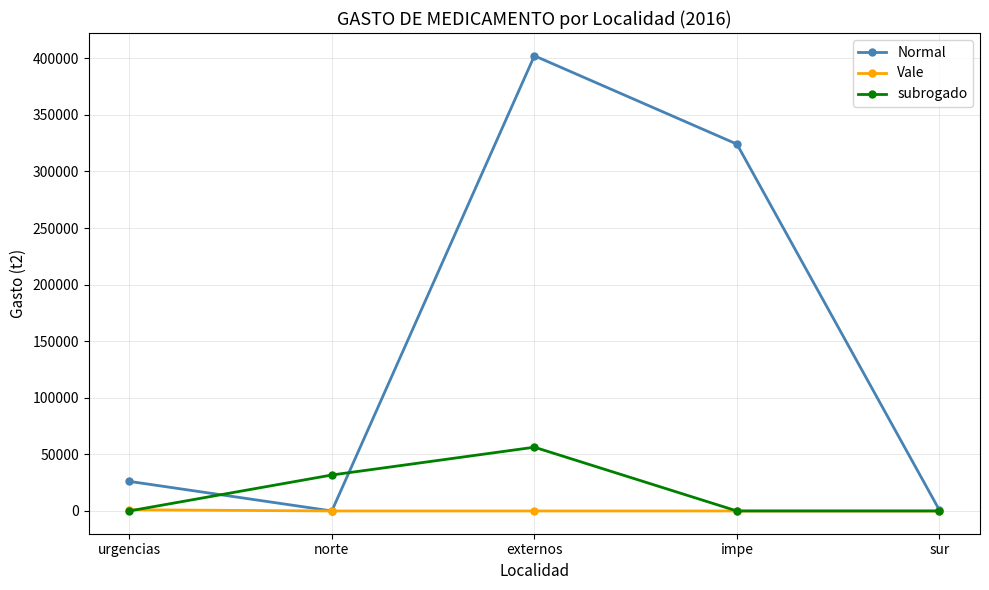

Count the number of categories in the chart.

5